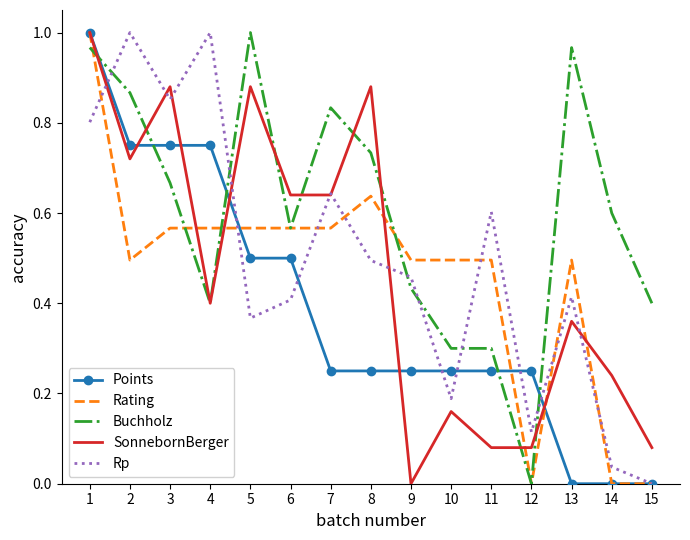

How many times do Rp and Buchholz cross each other?

6